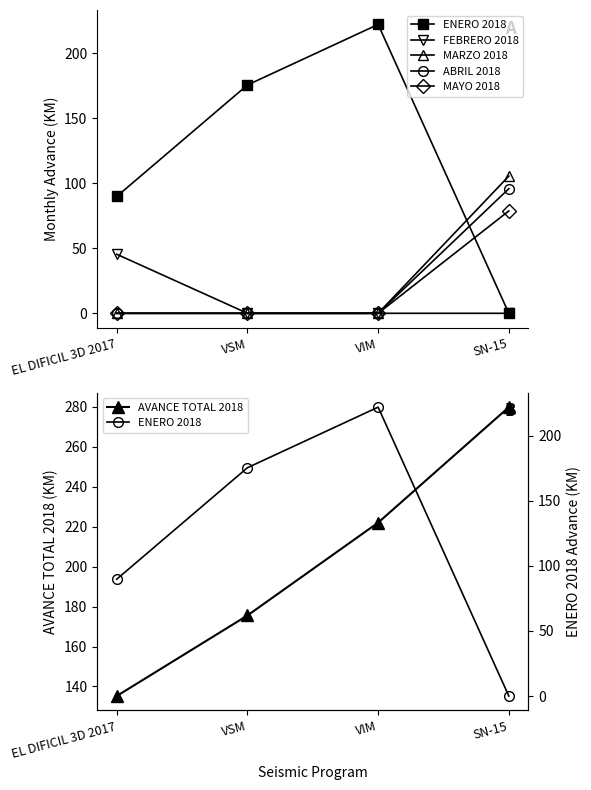

Reading left to right, extract all data points from this chart.

ENERO 2018: EL DIFICIL 3D 2017=89.8	VSM=175.5	VIM=222.1	SN-15=0.0
FEBRERO 2018: EL DIFICIL 3D 2017=45.4	VSM=0.0	VIM=0.0	SN-15=0.0
MARZO 2018: EL DIFICIL 3D 2017=0.0	VSM=0.0	VIM=0.0	SN-15=105.5
ABRIL 2018: EL DIFICIL 3D 2017=0.0	VSM=0.0	VIM=0.0	SN-15=95.8
MAYO 2018: EL DIFICIL 3D 2017=0.0	VSM=0.0	VIM=0.0	SN-15=78.7
AVANCE TOTAL 2018: EL DIFICIL 3D 2017=135.2	VSM=175.6	VIM=222.1	SN-15=279.9